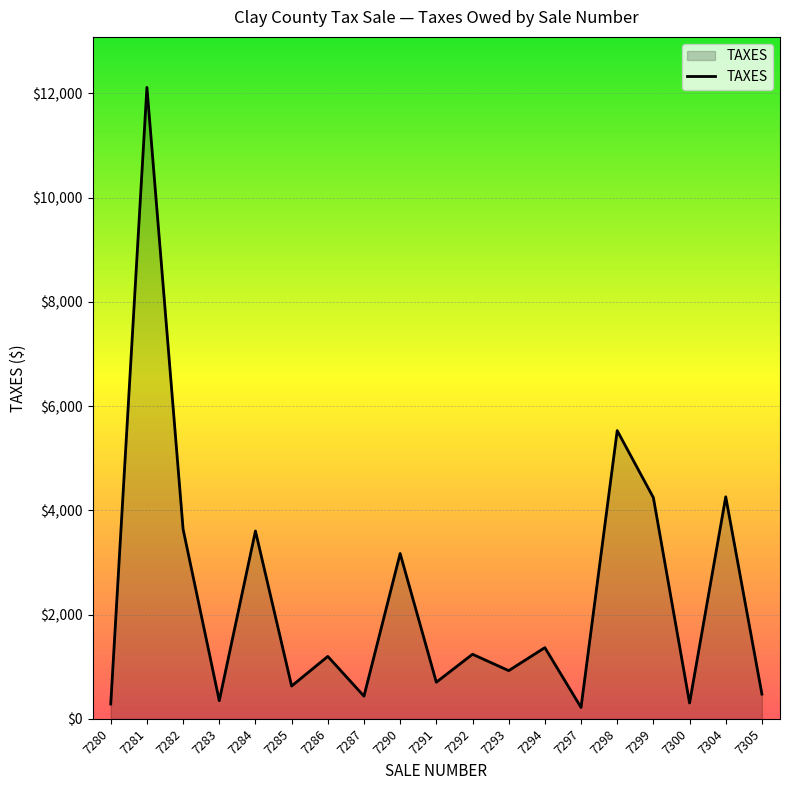

What is the approximate value at 7287?

434.8